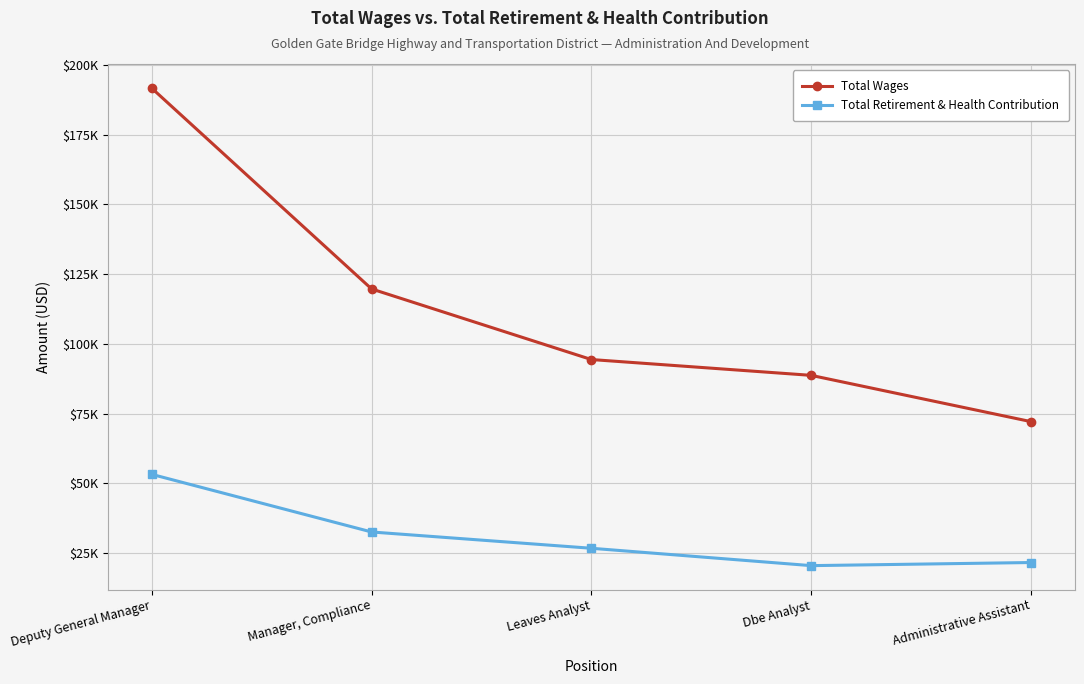

Is this an area chart (filled region under the line)?

No